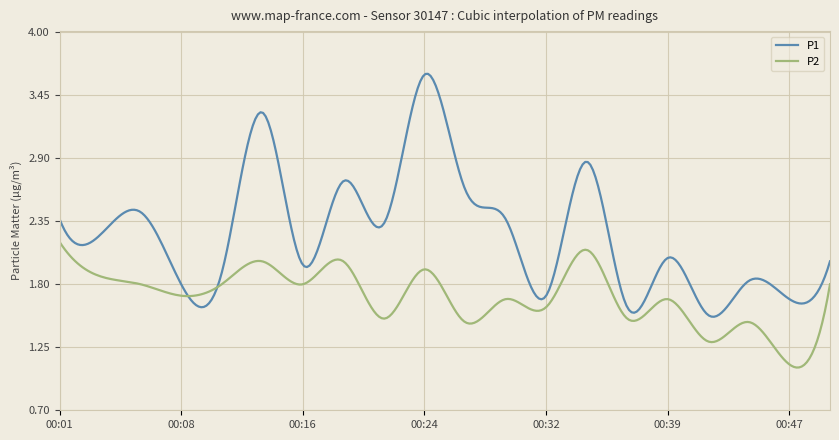

Which series has the widest spread of values?

P1